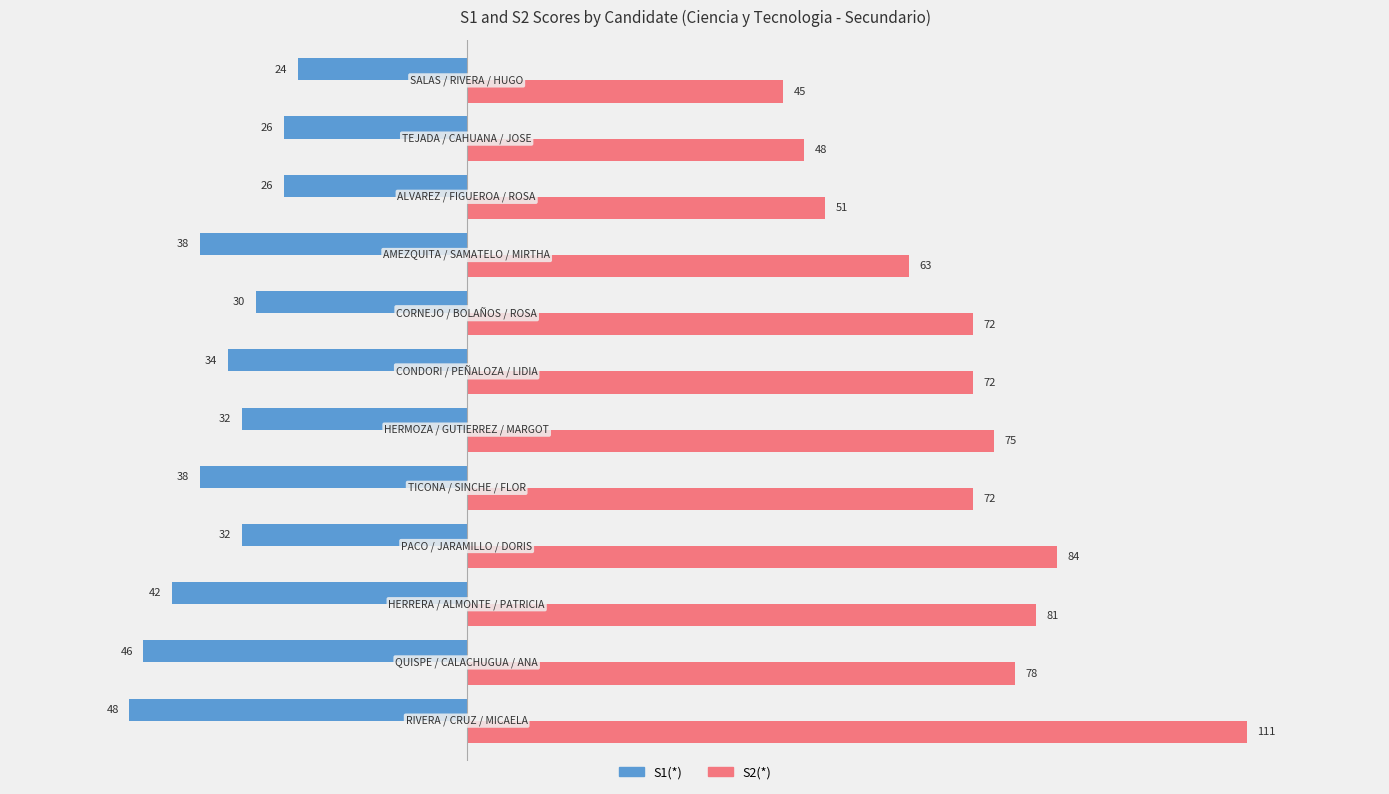

Rank the series by their average value, from highest to lowest.

S2(*), S1(*)